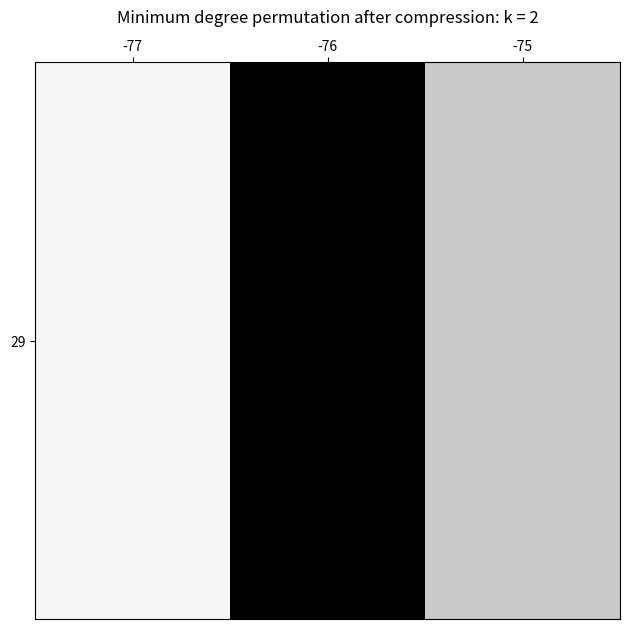

What is the difference between the values at -77 and -75?

0.2